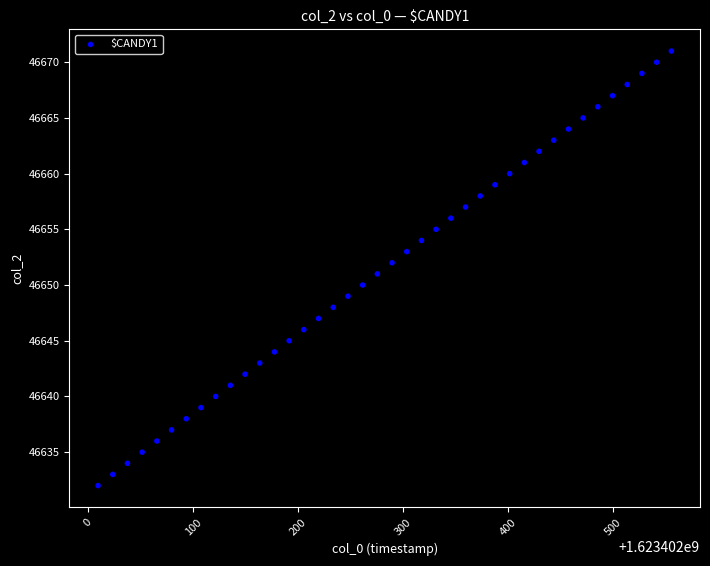

What is the range of Y values (max minus min)?

39